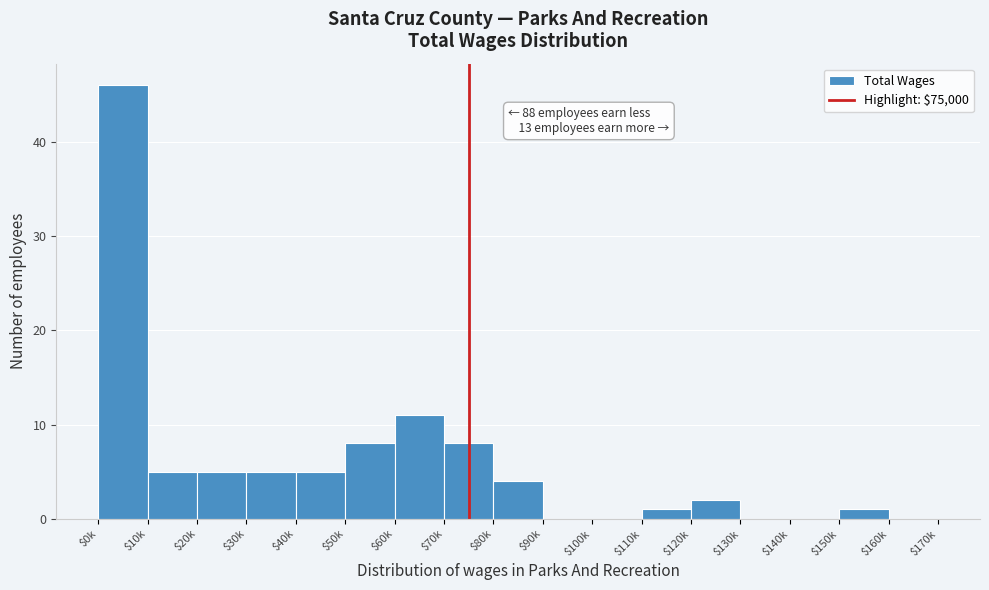

True or false: the data shows 1 at $110k.

True